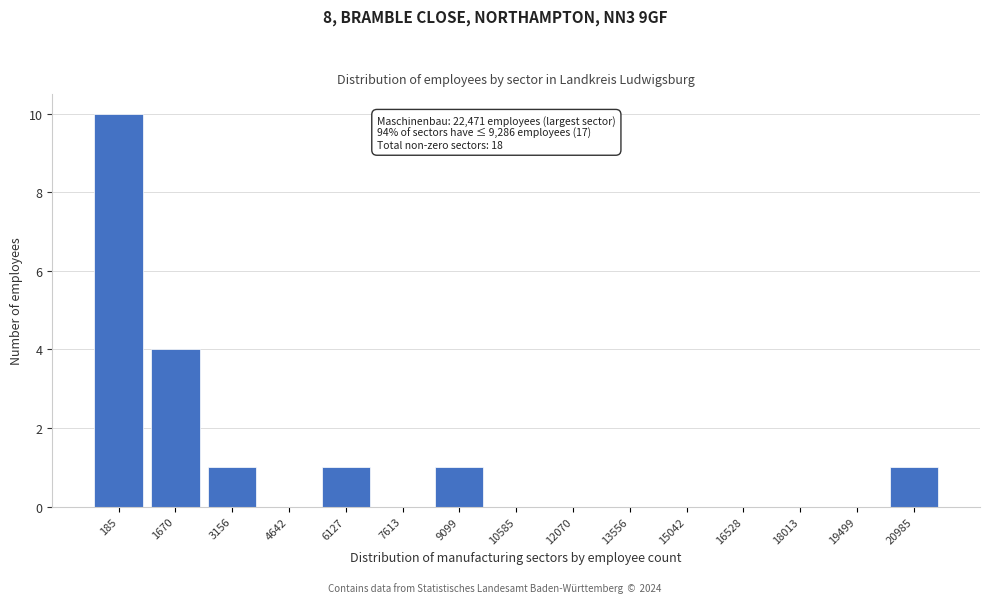

Reading right to left, what are all the values shown in this chart?

20985=1	19499=0	18013=0	16528=0	15042=0	13556=0	12070=0	10585=0	9099=1	7613=0	6127=1	4642=0	3156=1	1670=4	185=10